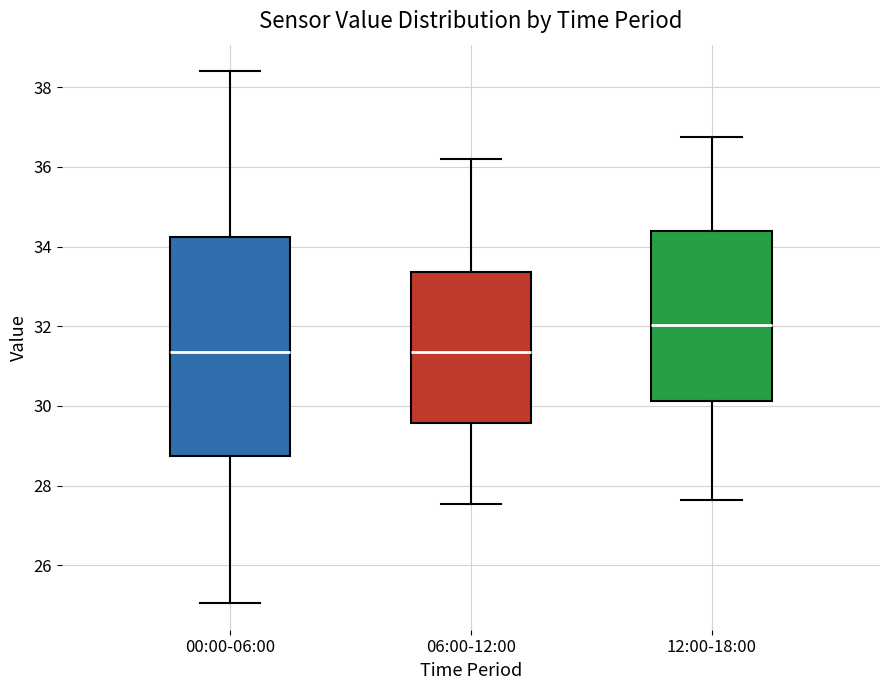

Comparing the boxes themselves (not the whiskers), which one is the tallest?

00:00-06:00